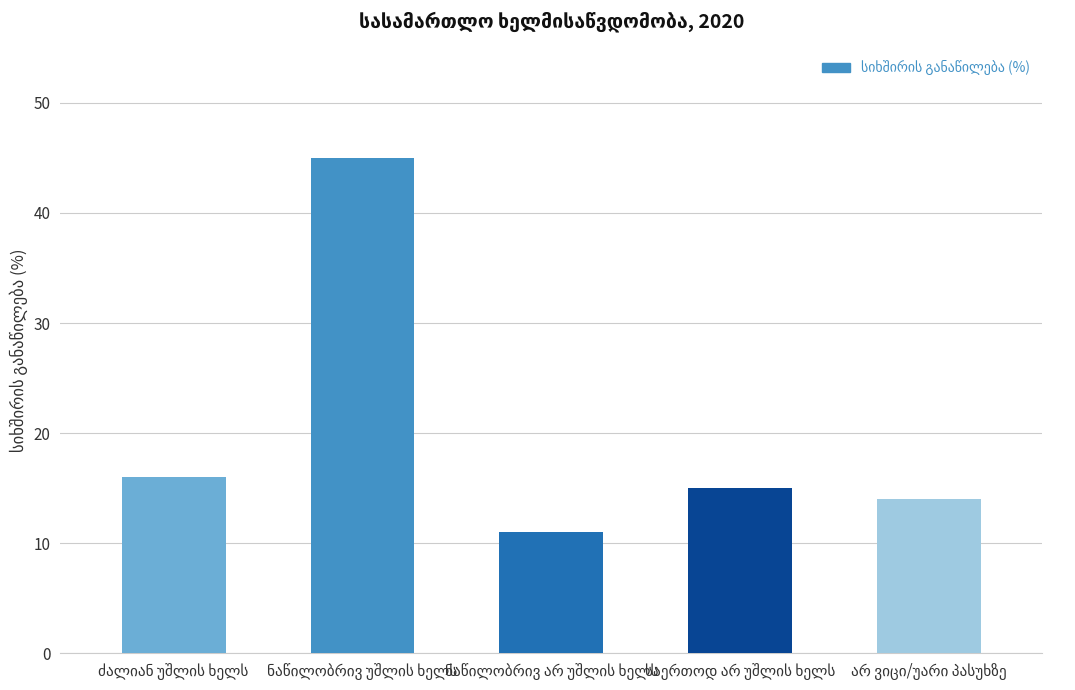

What is the minimum value shown in the chart?

11